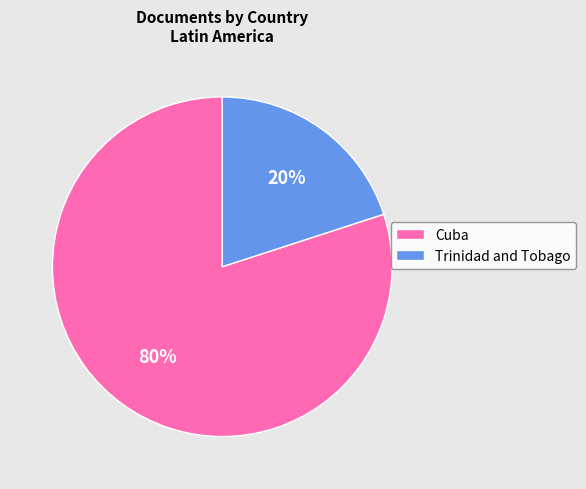

To the nearest percent, what is the difference between the Cuba and Trinidad and Tobago slice percentages?

60%